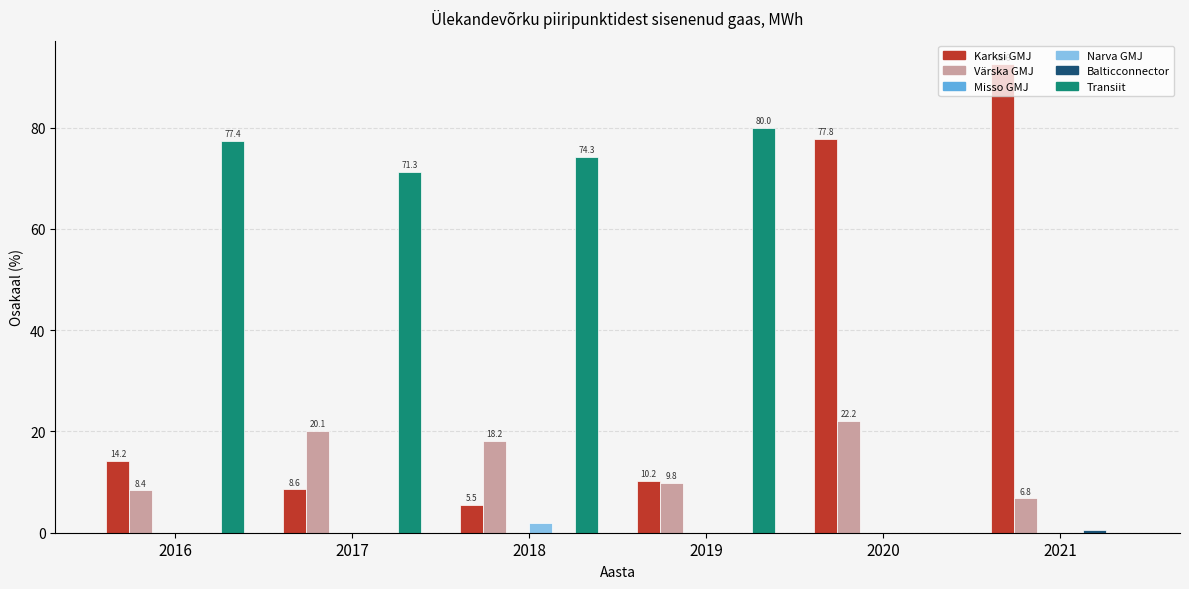

How many groups of bars are there?

6